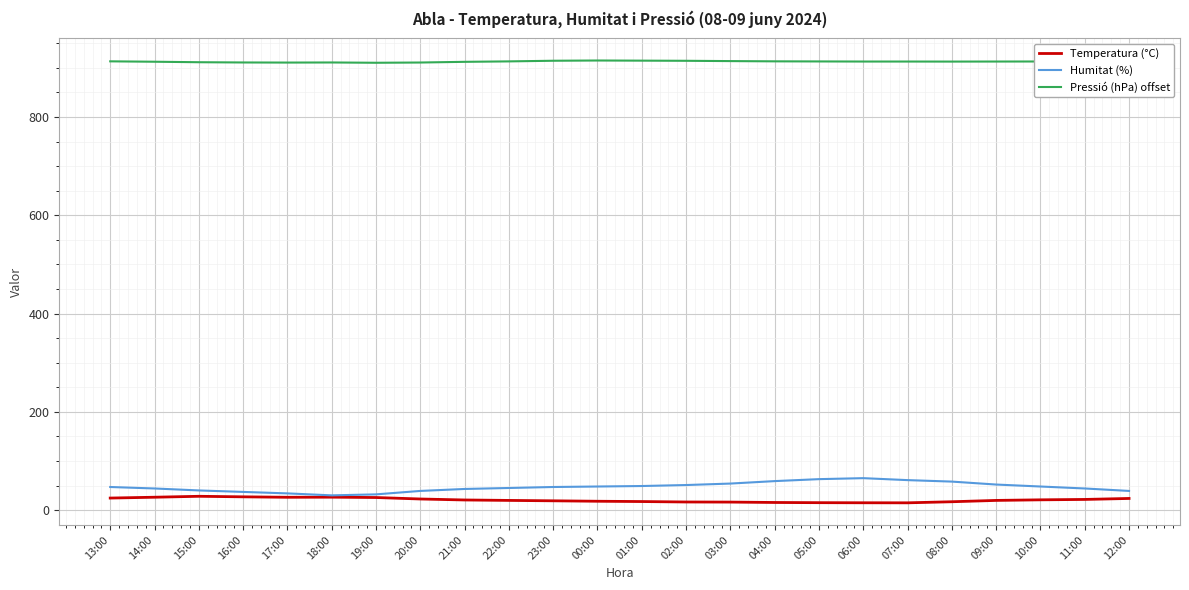

What is the smallest value displayed?

14.8